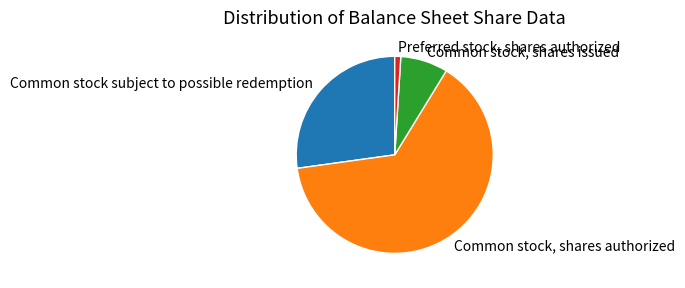

Count the number of slices in the pie.

4